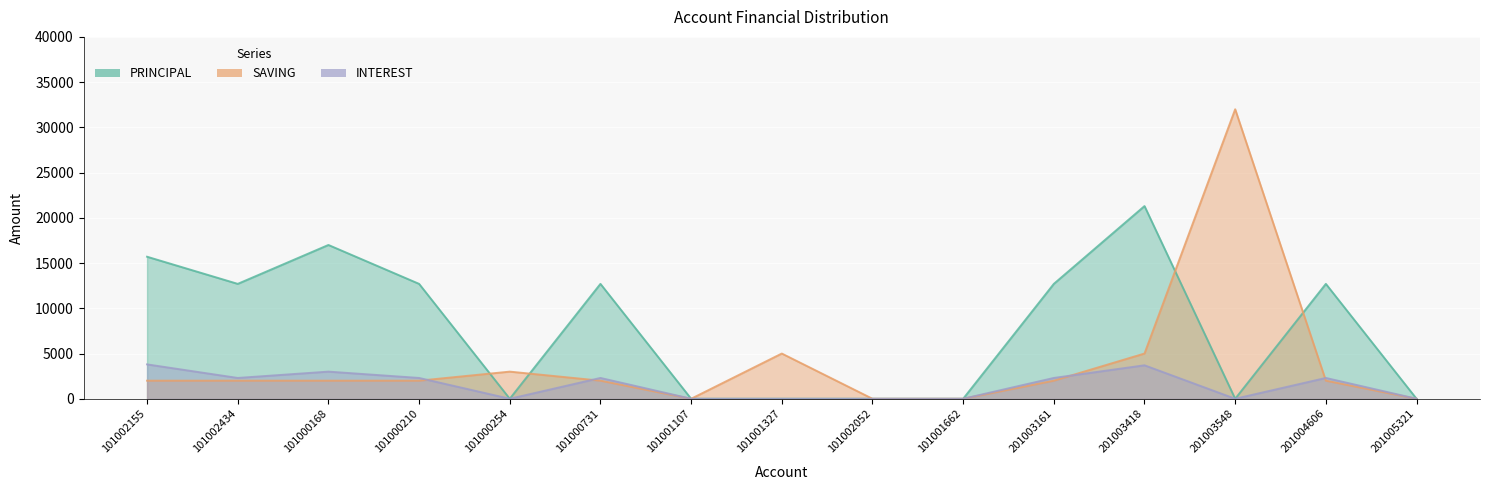

What is the label of the 13th point from the right?

101000168